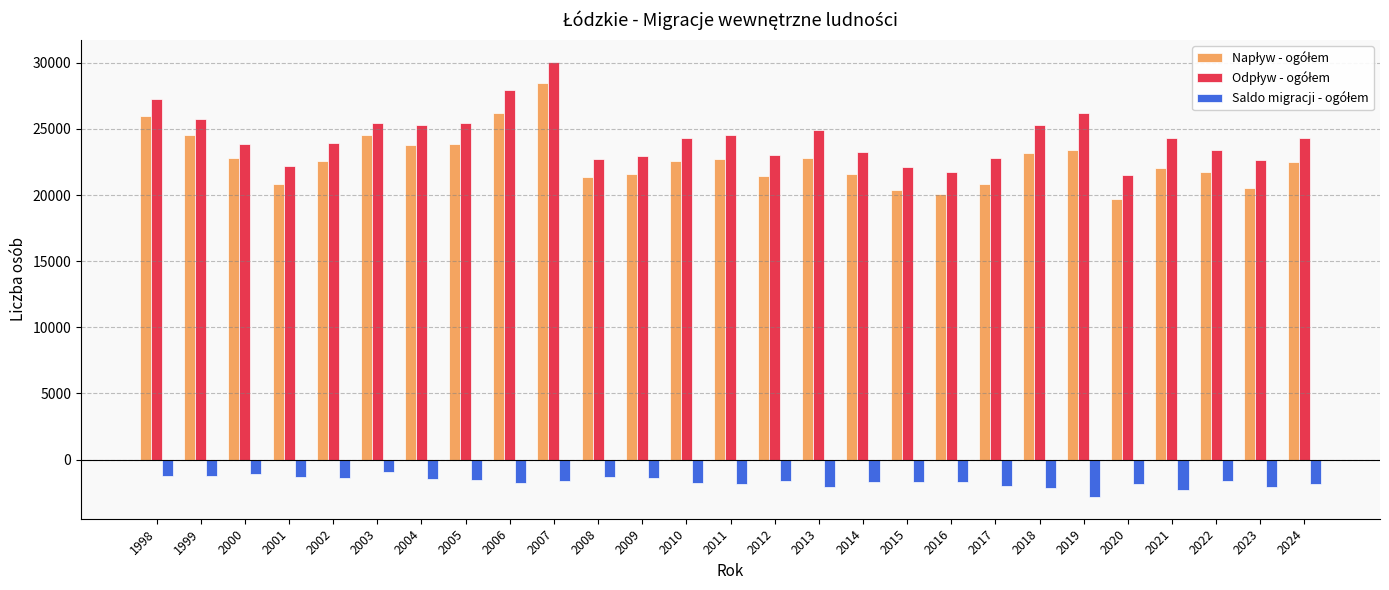

At which category is the sum across all series the highest?

2007